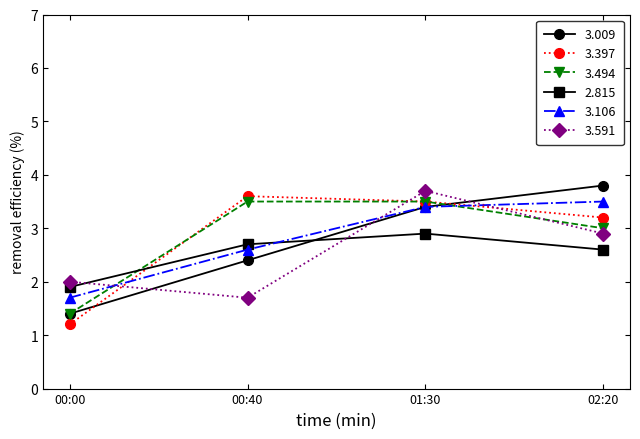

True or false: 3.106 has a value of 0.8 at 00:40.

False